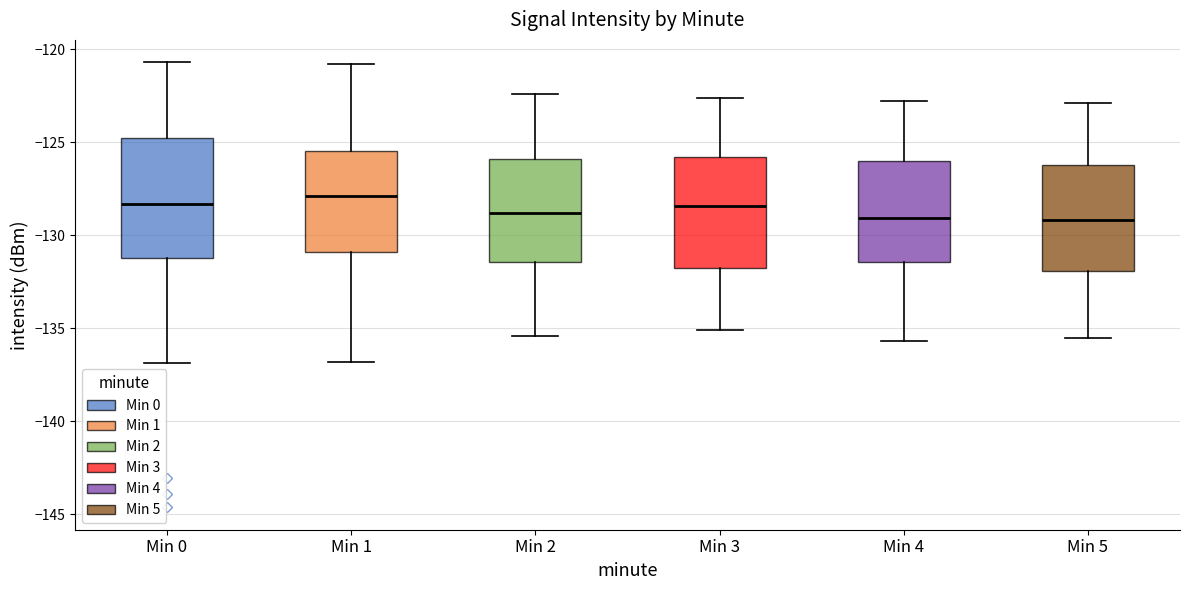

Reading left to right, transcribe this box plot: for each box, give where its median line is, the range the box spans, and where its two whiskers end, as read against the y-axis. The values are not printed on the chart, so give them approximately, as read against the axis.

Min 0: median -128.5, box -131.0 to -125.0, whiskers -137.0 to -120.5
Min 1: median -128.0, box -131.0 to -125.5, whiskers -137.0 to -121.0
Min 2: median -129.0, box -131.5 to -126.0, whiskers -135.5 to -122.5
Min 3: median -128.5, box -132.0 to -126.0, whiskers -135.0 to -122.5
Min 4: median -129.0, box -131.5 to -126.0, whiskers -135.5 to -123.0
Min 5: median -129.0, box -132.0 to -126.0, whiskers -135.5 to -123.0